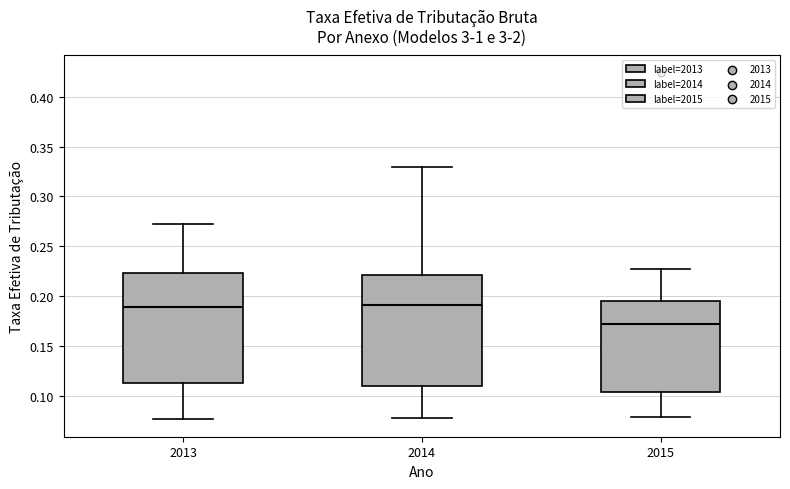

Reading left to right, transcribe this box plot: for each box, give where its median line is, the range the box spans, and where its two whiskers end, as read against the y-axis. The values are not printed on the chart, so give them approximately, as read against the axis.

2013: median 0.190, box 0.115 to 0.225, whiskers 0.075 to 0.270
2014: median 0.190, box 0.110 to 0.220, whiskers 0.075 to 0.330
2015: median 0.170, box 0.105 to 0.195, whiskers 0.080 to 0.225